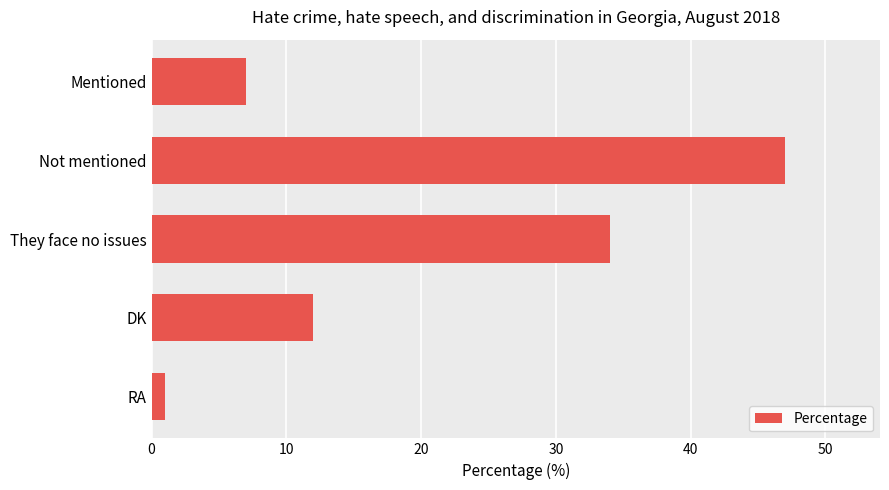

Reading bottom to top, transcribe all the data shown in this chart.

1	12	34	47	7